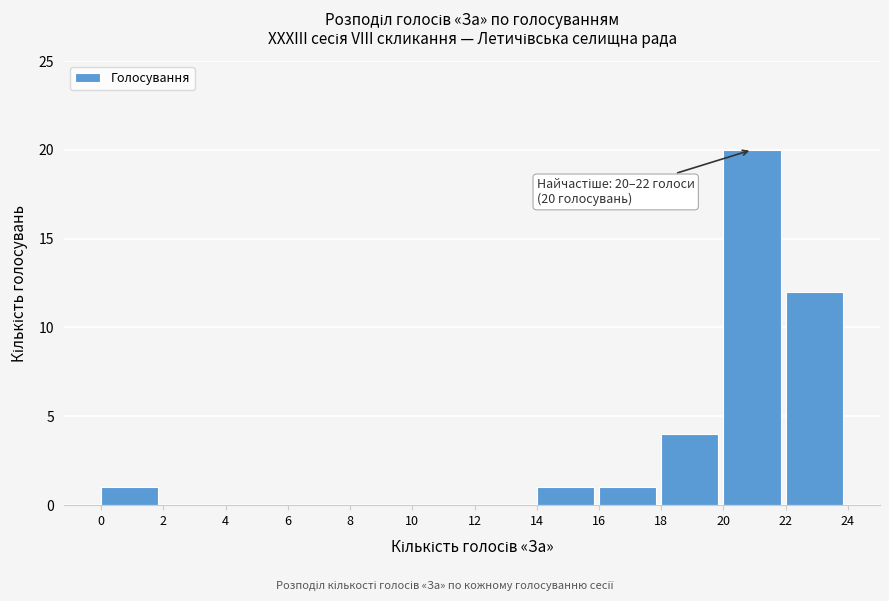

Which range on the x-axis has the tallest bar?

20 to 22